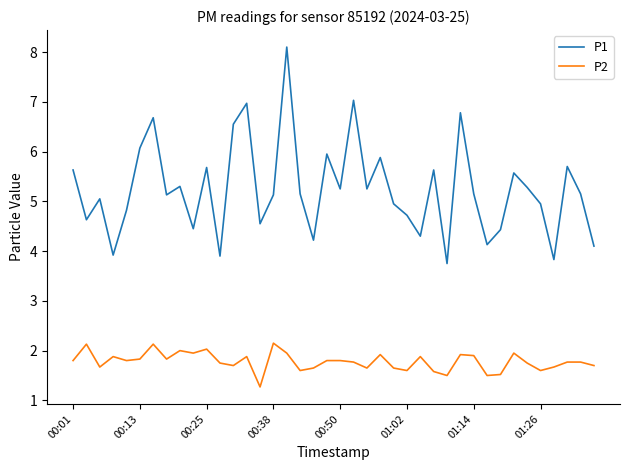

Which series has the widest spread of values?

P1